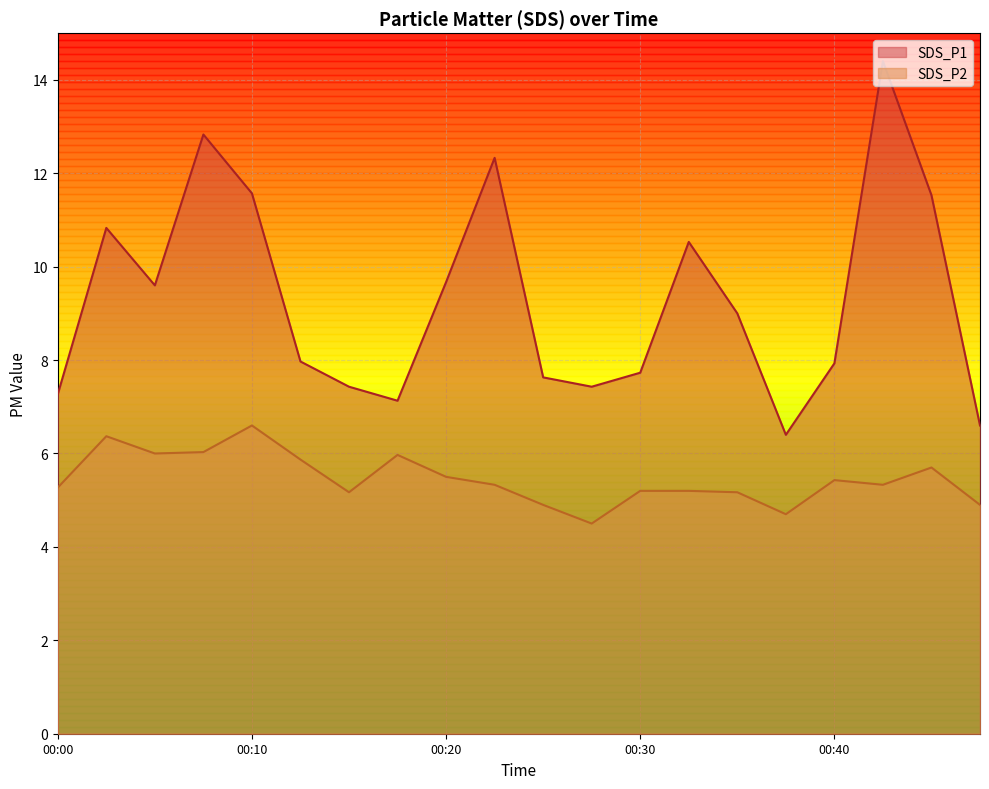

Rank the series at 00:47 from highest to lowest value.

SDS_P1, SDS_P2